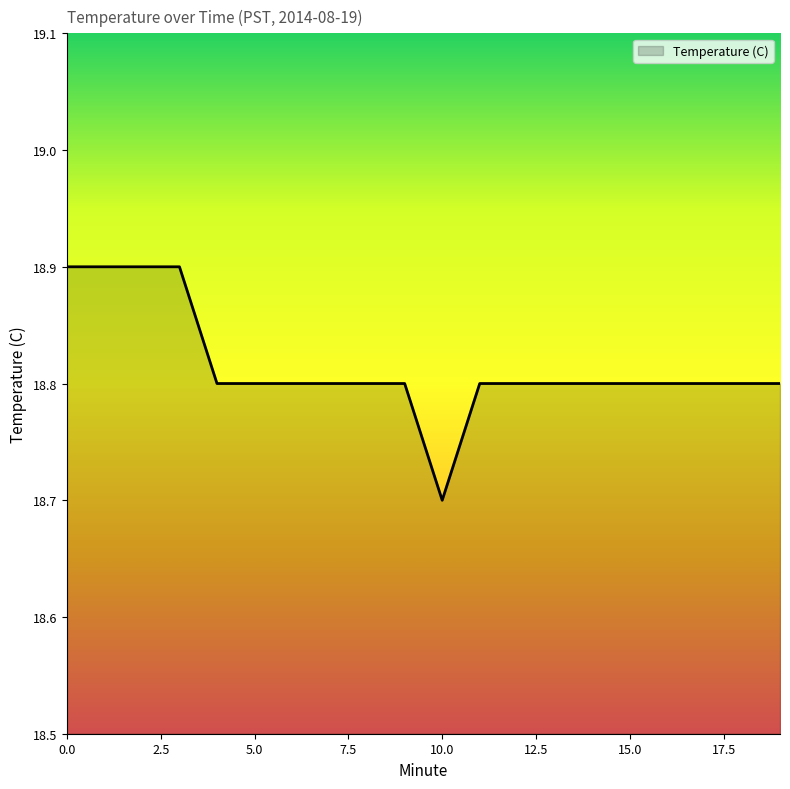

What is the minimum value shown in the chart?

18.7